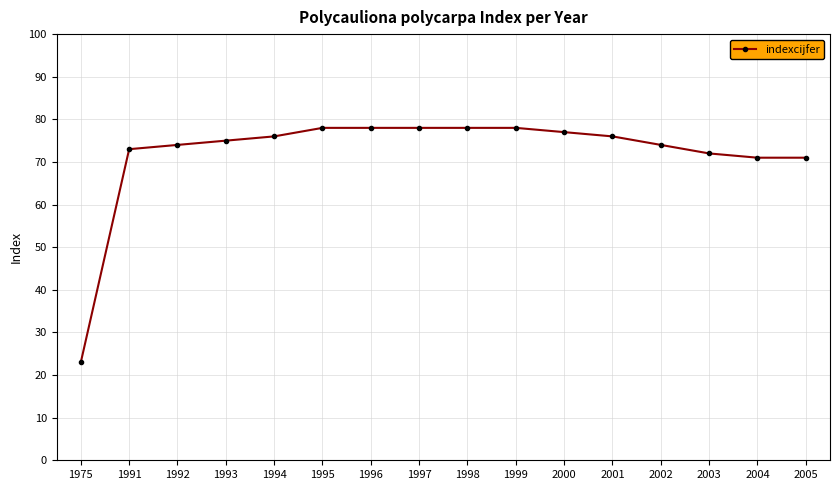

The chart shows a value of 78 at 1999. True or false?

True